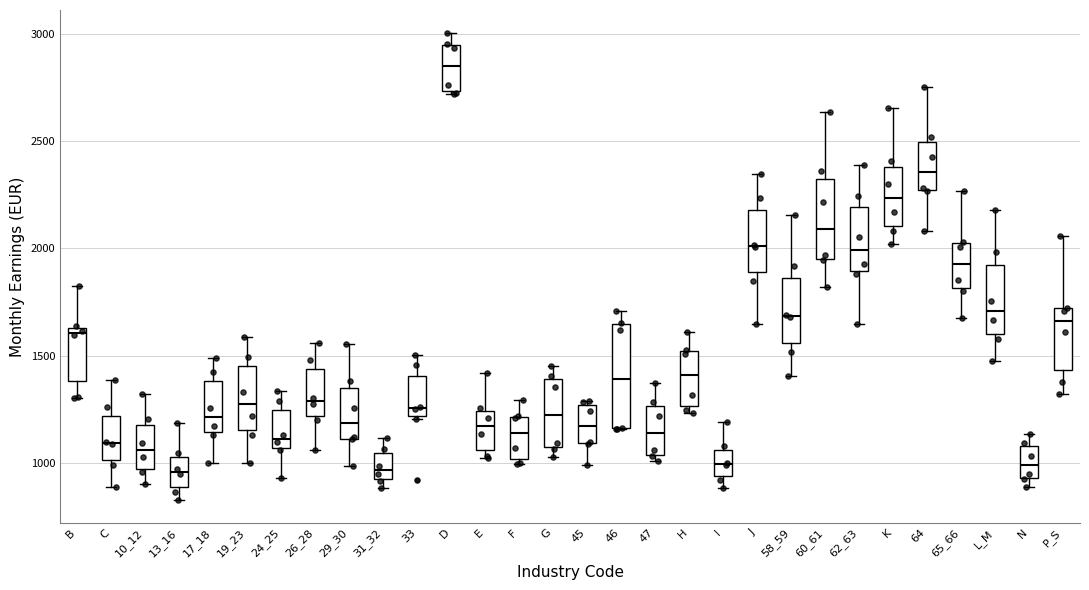

Which box is the tallest, from its lower edge to its upper edge?

46